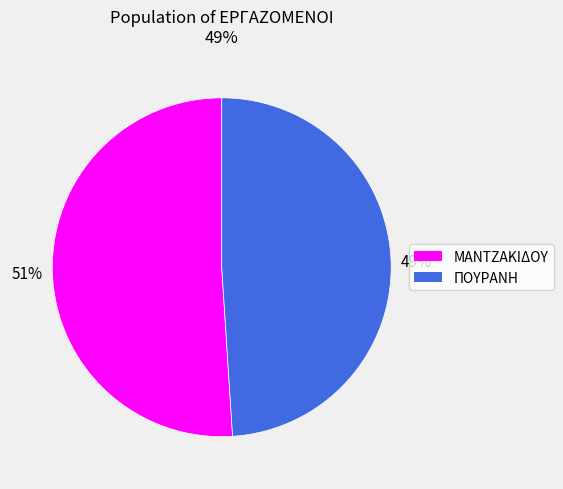

Which category accounts for the majority?

ΜΑΝΤΖΑΚΙΔΟΥ